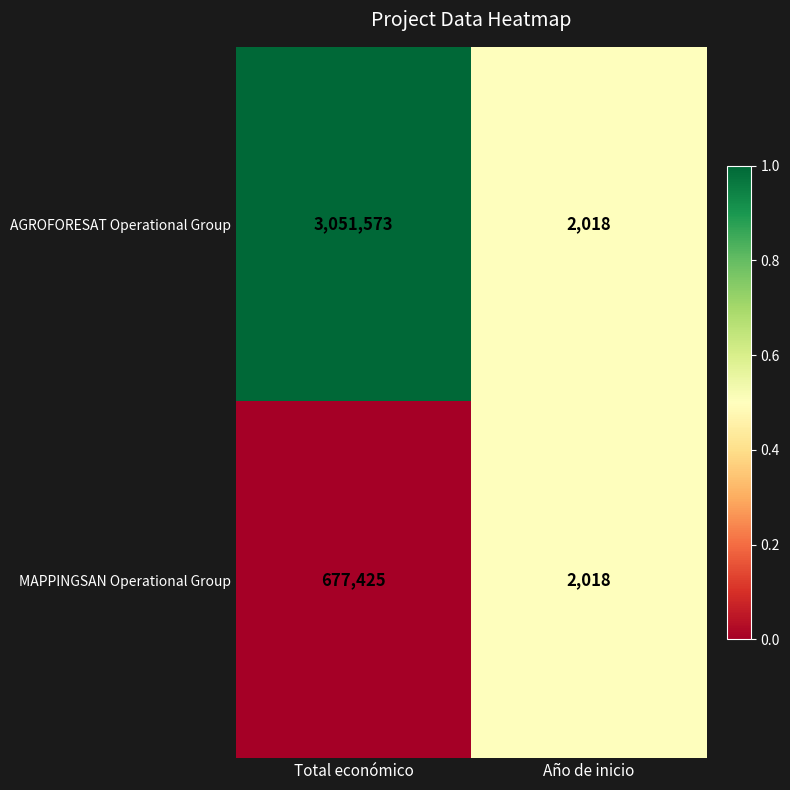

Reading left to right, extract all data points from this chart.

AGROFORESAT Operational Group: Total económico=3051573	Año de inicio=2018
MAPPINGSAN Operational Group: Total económico=677425	Año de inicio=2018